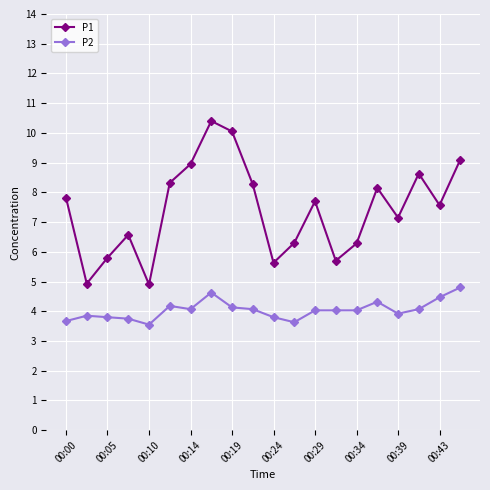

How many lines are shown in the chart?

2